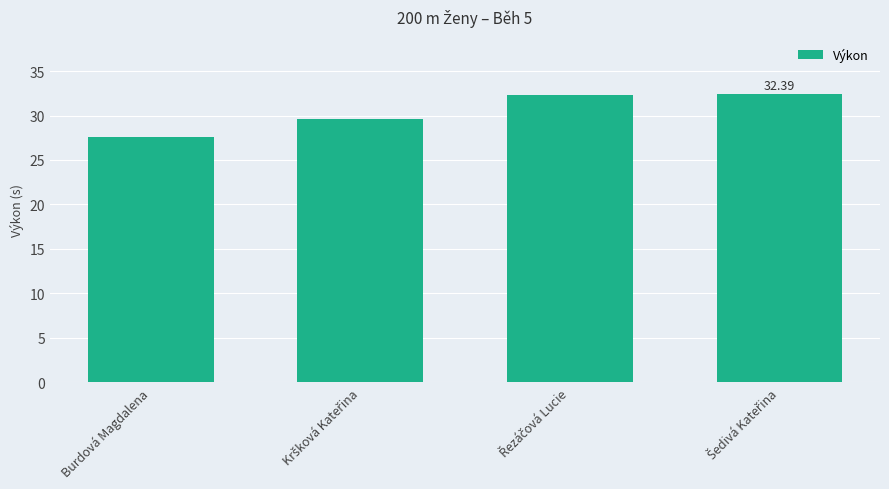

What is the difference between the maximum and second lowest values?

2.8